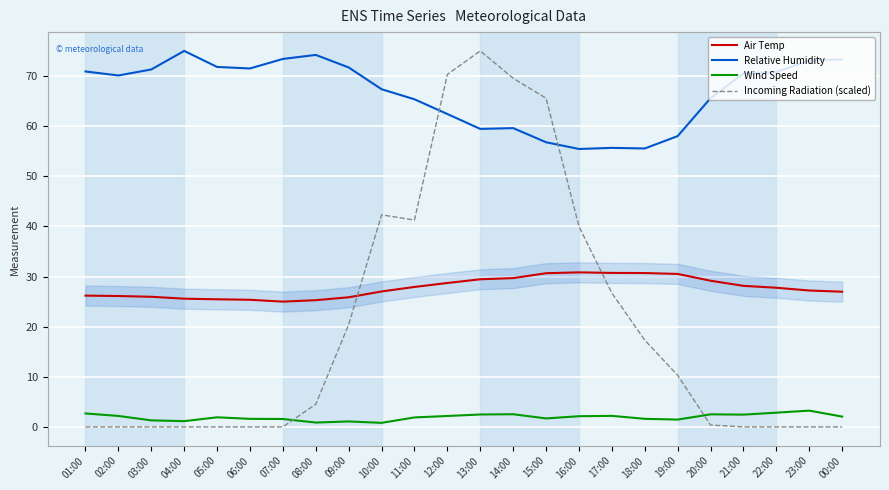

Where does the Relative Humidity series first go above 70?

01:00